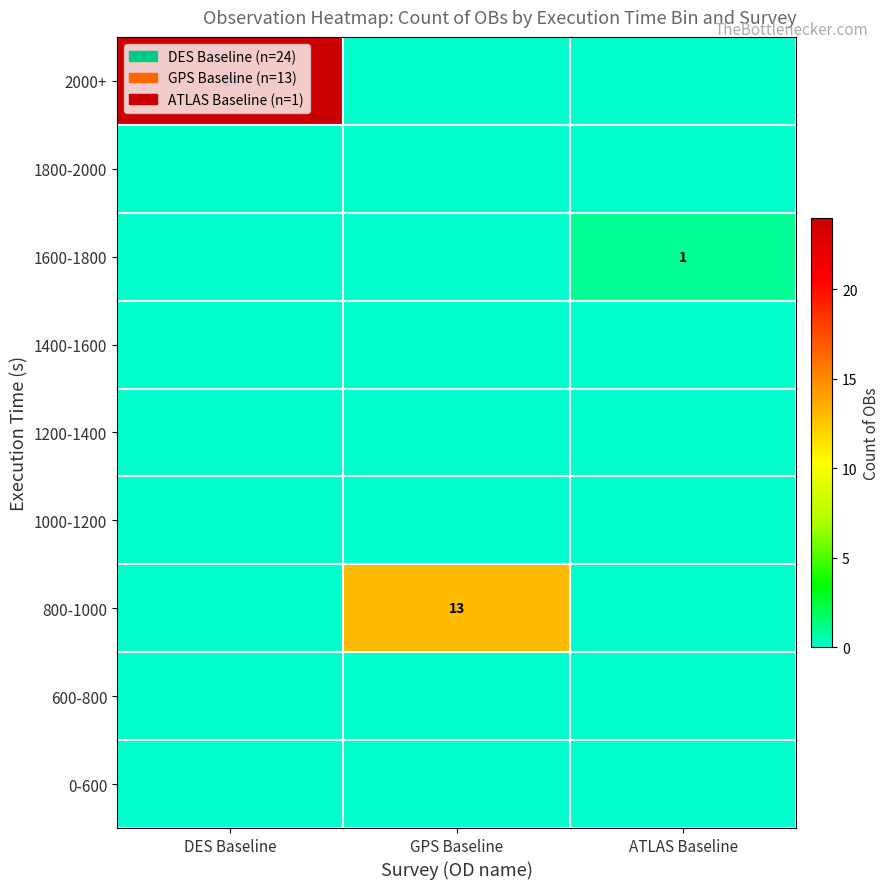

True or false: 800-1000 has a value of 13 at GPS Baseline.

True